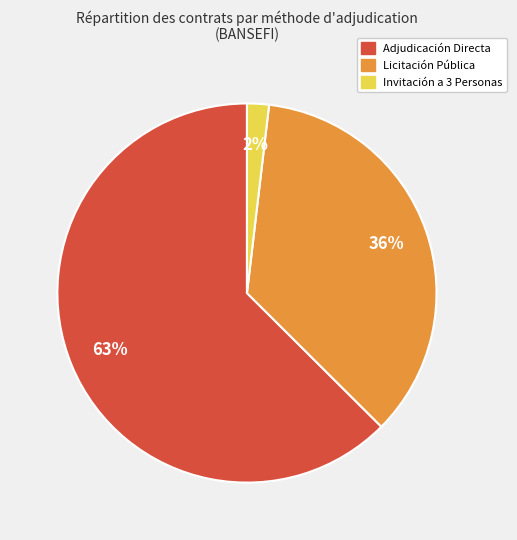

Count the number of slices in the pie.

3